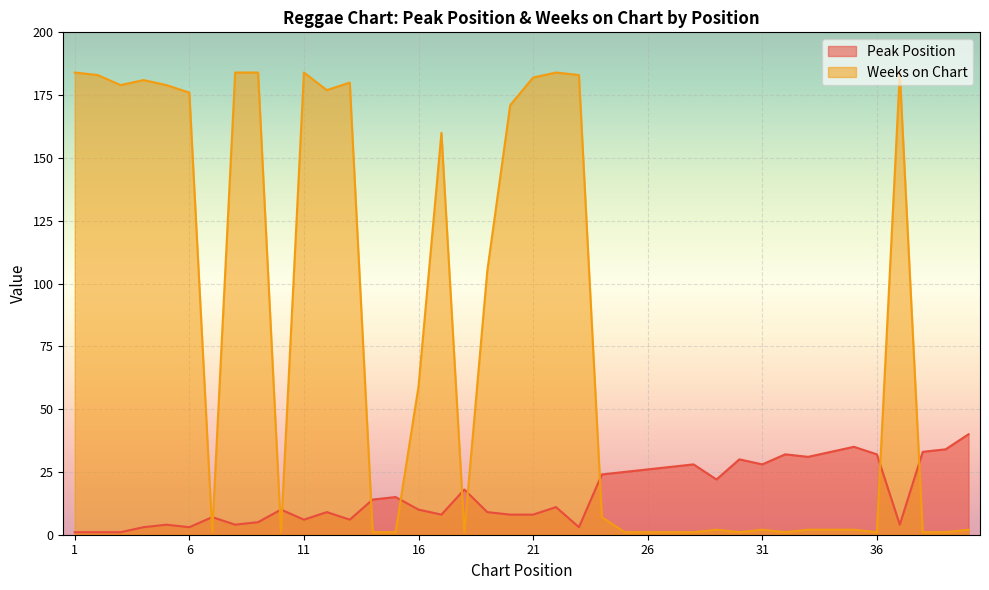

Where is the first local minimum for Weeks on Chart?

3